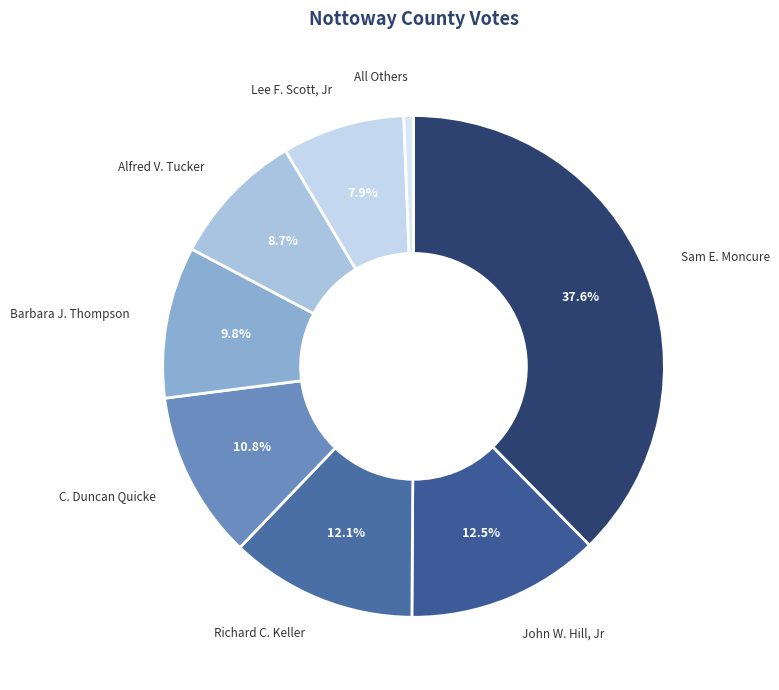

To the nearest percent, what is the difference between the largest and smallest slice percentages?

37%